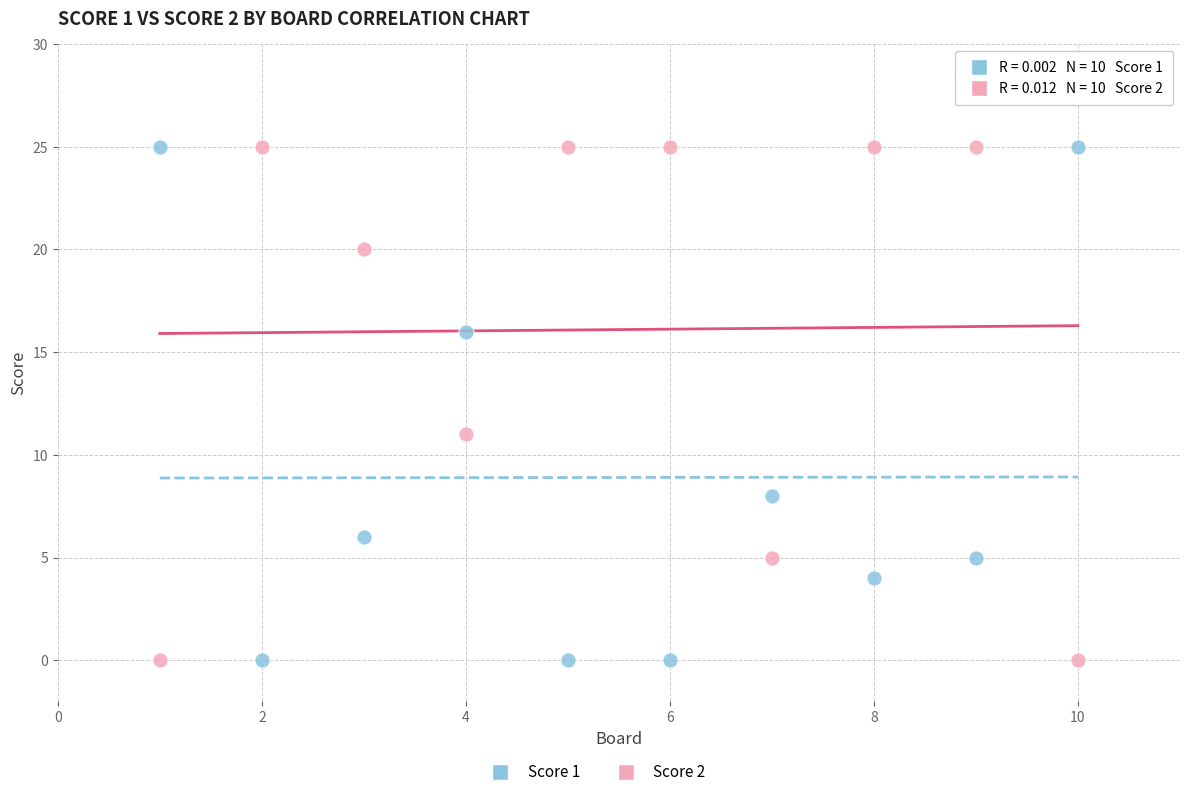

Across all data points, what is the range of X values (max minus min)?

9